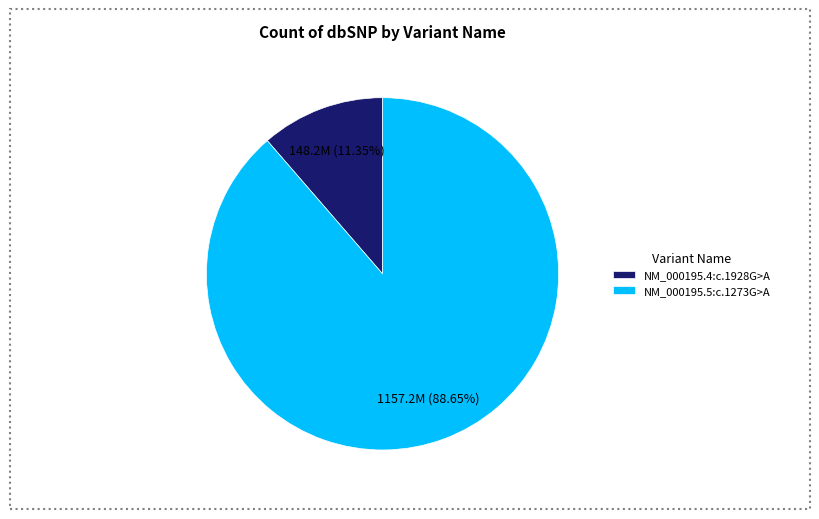

True or false: NM_000195.4:c.1928G>A accounts for 1% of the total.

False